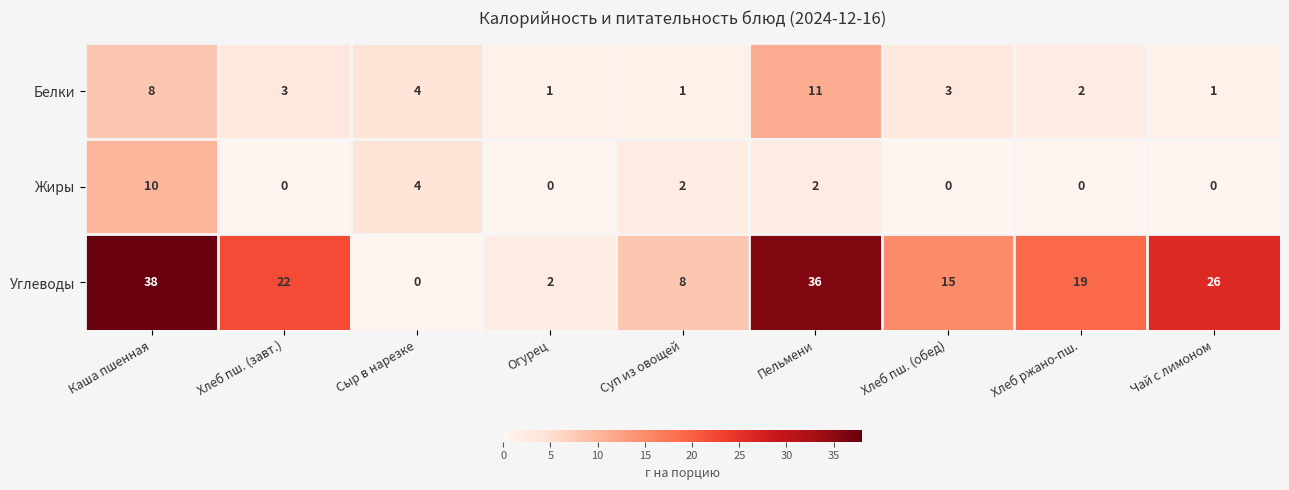

Reading right to left, extract all data points from this chart.

Белки: Чай с лимоном=1	Хлеб ржано-пш.=2	Хлеб пш. (обед)=3	Пельмени=11	Суп из овощей=1	Огурец=1	Сыр в нарезке=4	Хлеб пш. (завт.)=3	Каша пшенная=8
Жиры: Чай с лимоном=0	Хлеб ржано-пш.=0	Хлеб пш. (обед)=0	Пельмени=2	Суп из овощей=2	Огурец=0	Сыр в нарезке=4	Хлеб пш. (завт.)=0	Каша пшенная=10
Углеводы: Чай с лимоном=26	Хлеб ржано-пш.=19	Хлеб пш. (обед)=15	Пельмени=36	Суп из овощей=8	Огурец=2	Сыр в нарезке=0	Хлеб пш. (завт.)=22	Каша пшенная=38